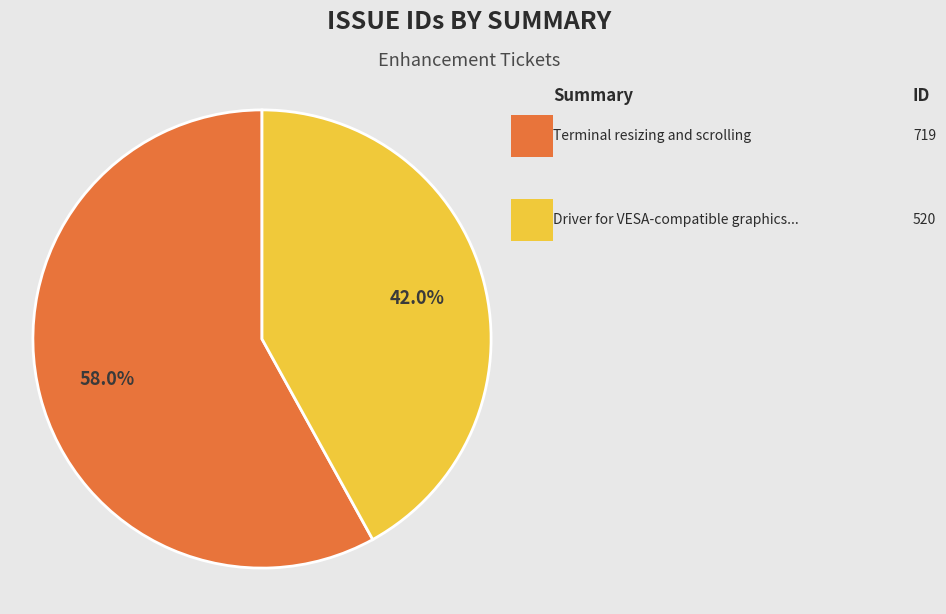

Does any single category account for the majority?

Yes